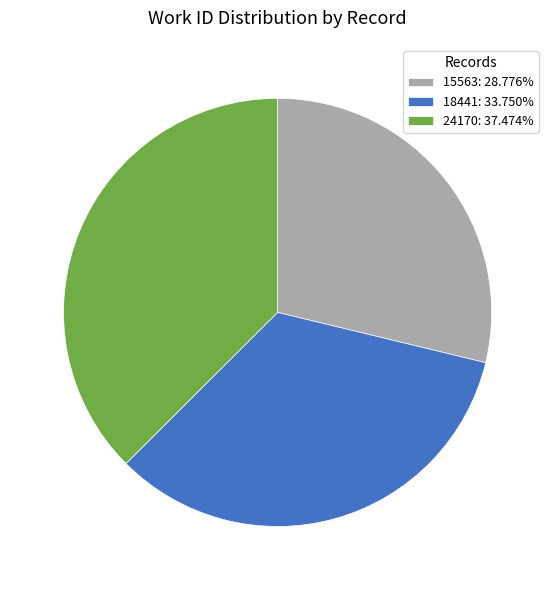

Does 15563: 28.776% represent more than half of the total?

No